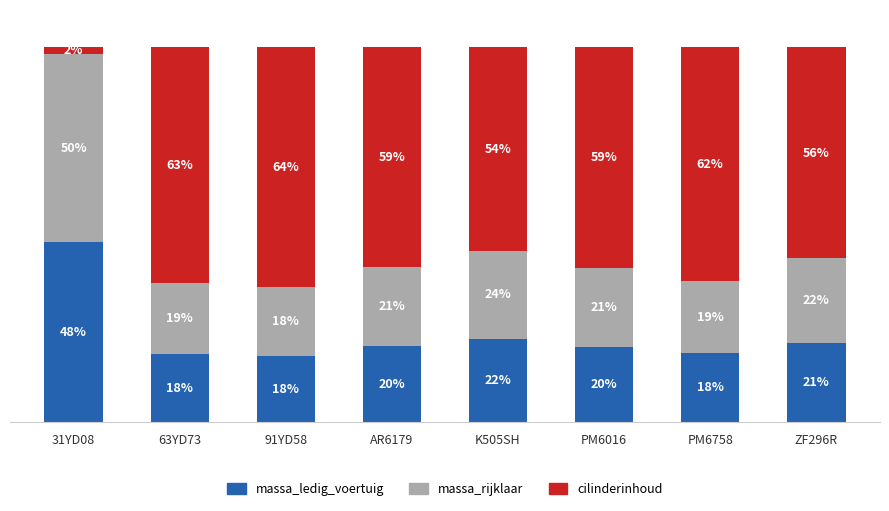

Which category has the highest value in the massa_ledig_voertuig series?

31YD08